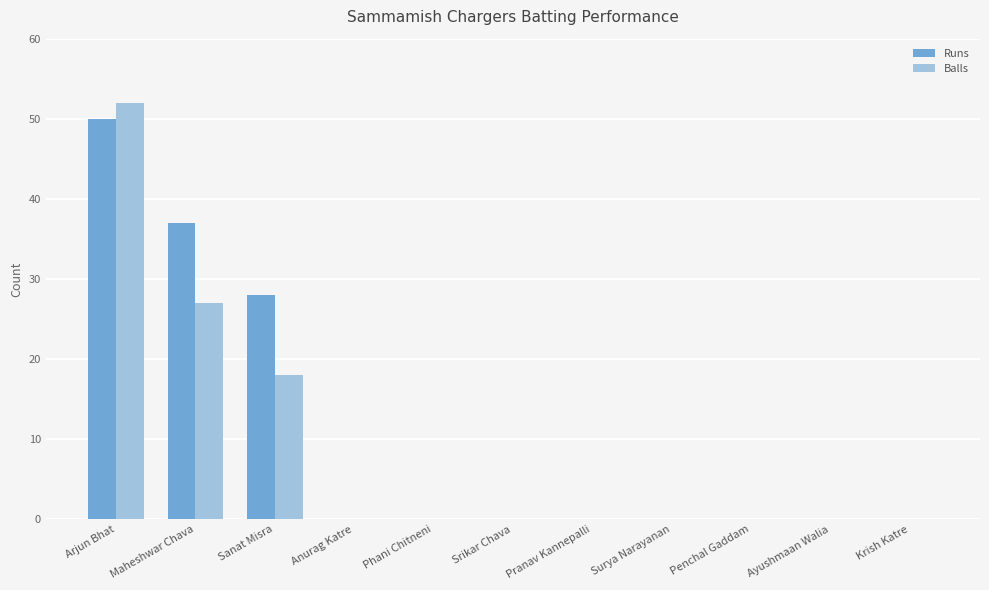

Count the number of categories in the chart.

11